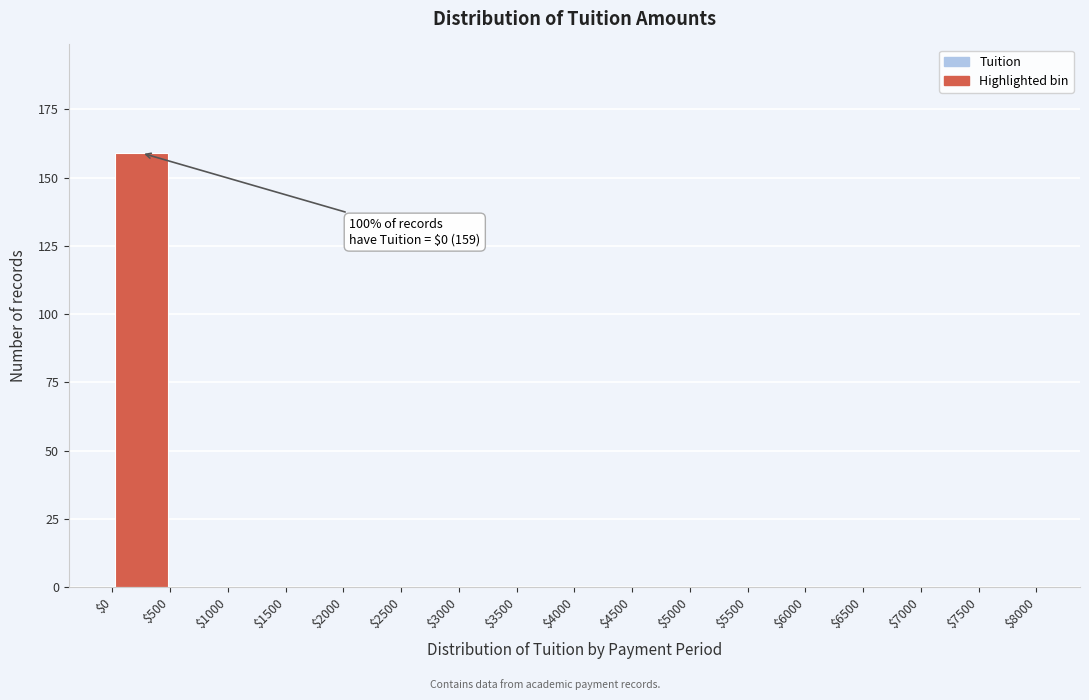

Which range on the x-axis has the tallest bar?

$0 to $500